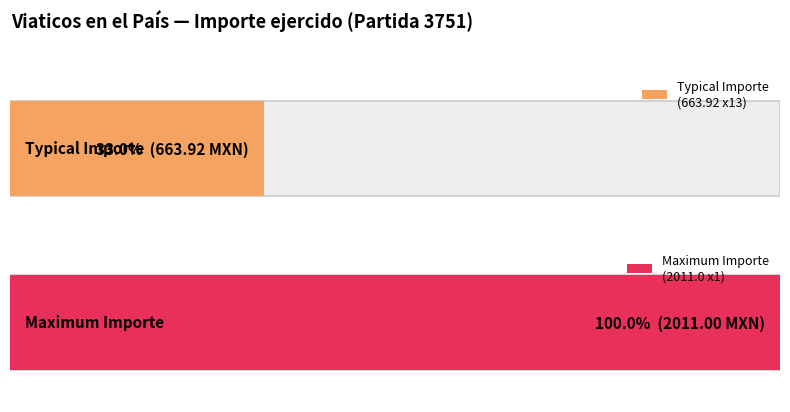

The value at 11 is 663.9. True or false?

True